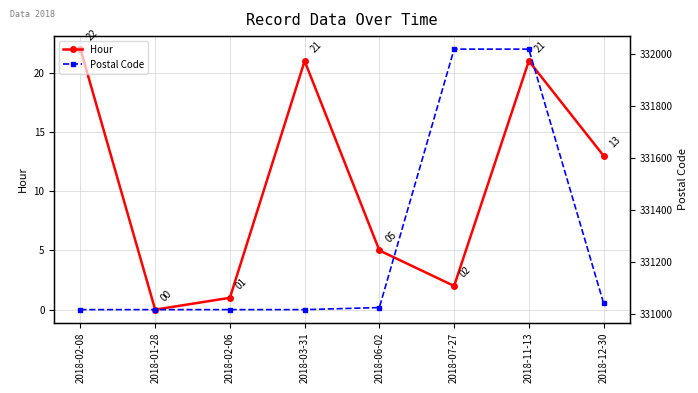

List the labels in order of Hour value, smallest first.

2018-01-28, 2018-02-06, 2018-07-27, 2018-06-02, 2018-12-30, 2018-03-31, 2018-11-13, 2018-02-08